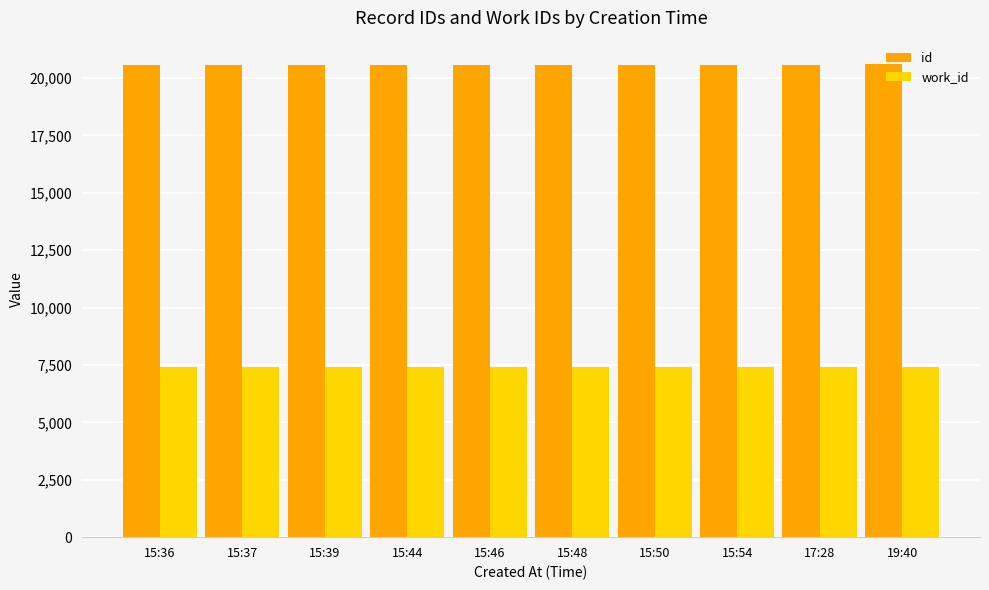

What is the value of the id bar at the 9th from the left?

20574